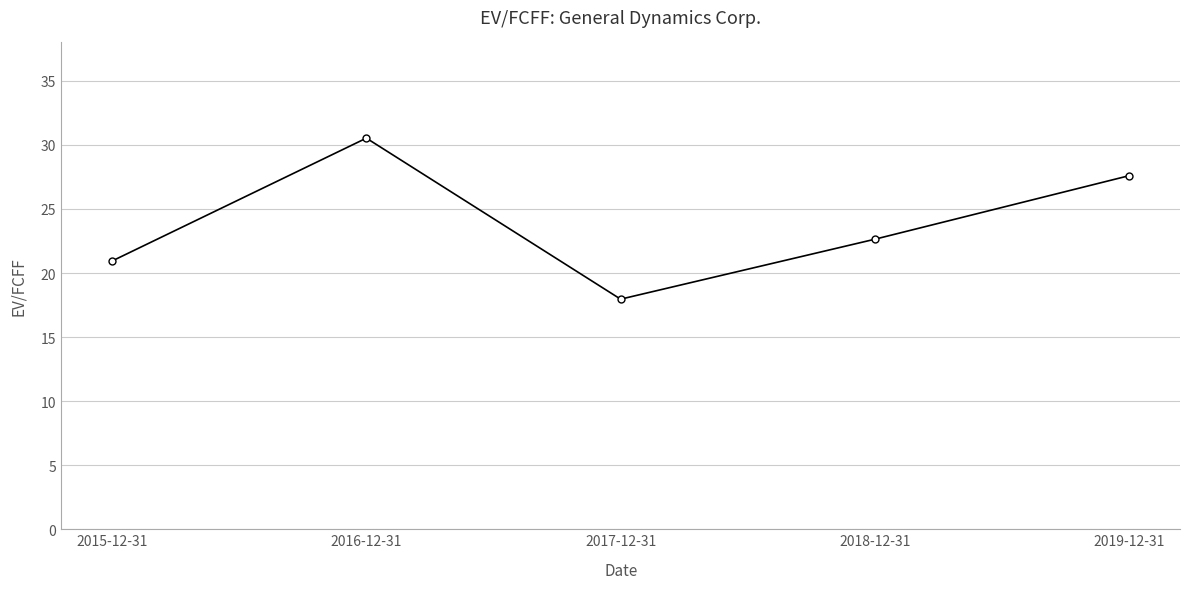

How many interior local peaks (higher than both neighbors) does the data have?

1